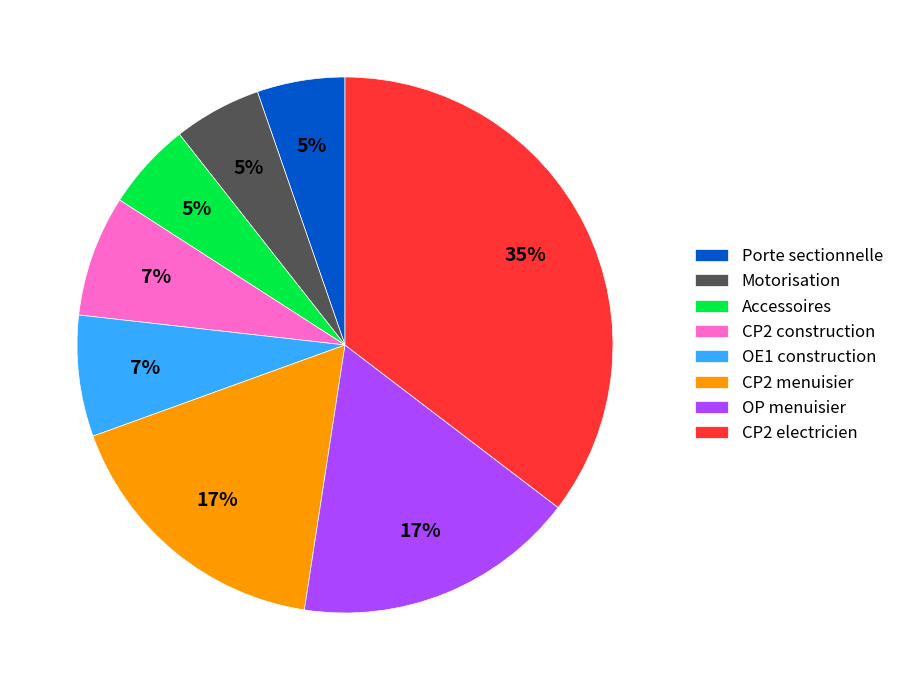

Which has a higher value, OP menuisier or CP2 electricien?

CP2 electricien